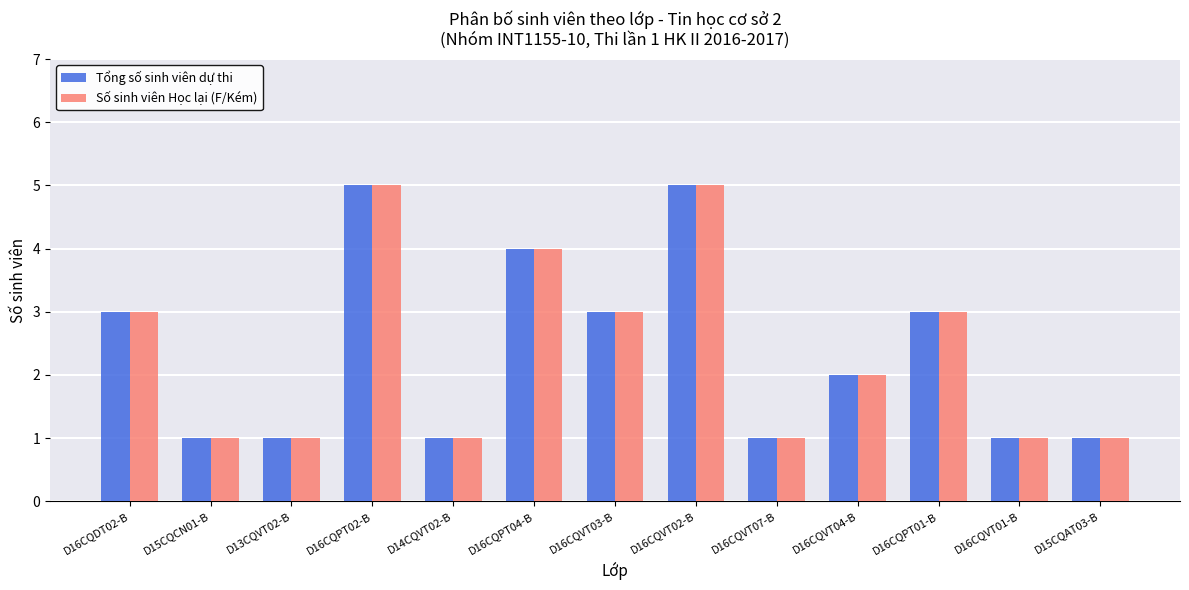

What are all the series names shown in the legend?

Tổng số sinh viên dự thi, Số sinh viên Học lại (F/Kém)